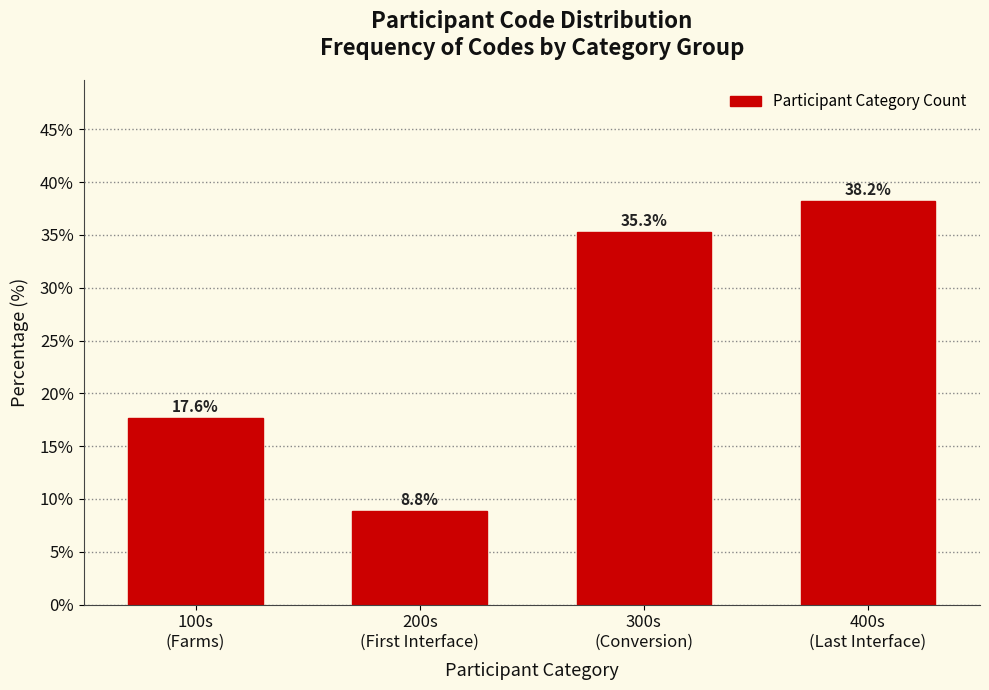

Reading left to right, list all the values displayed in this chart.

17.6	8.8	35.3	38.2